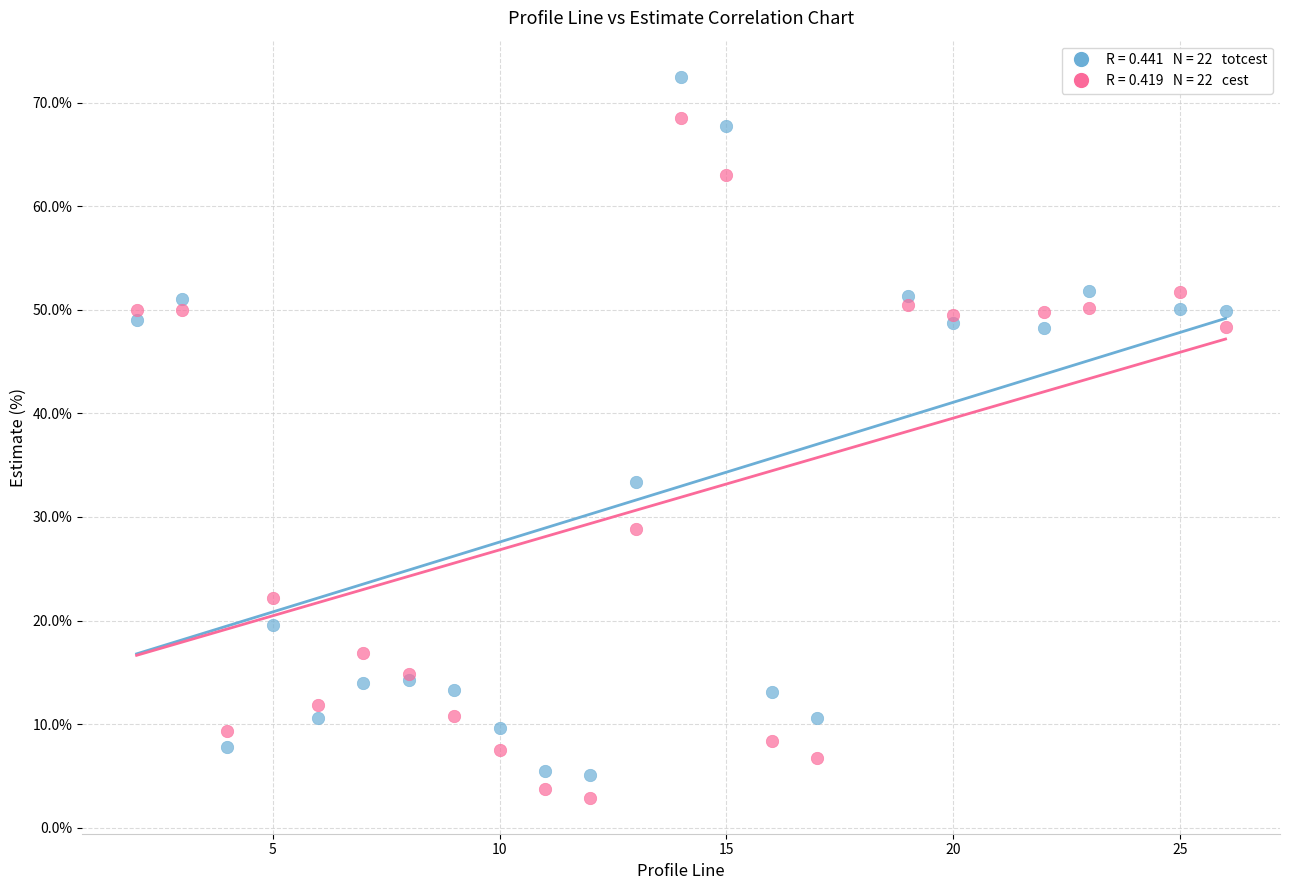

Across all series, what Y value is closest to 37?

33.4